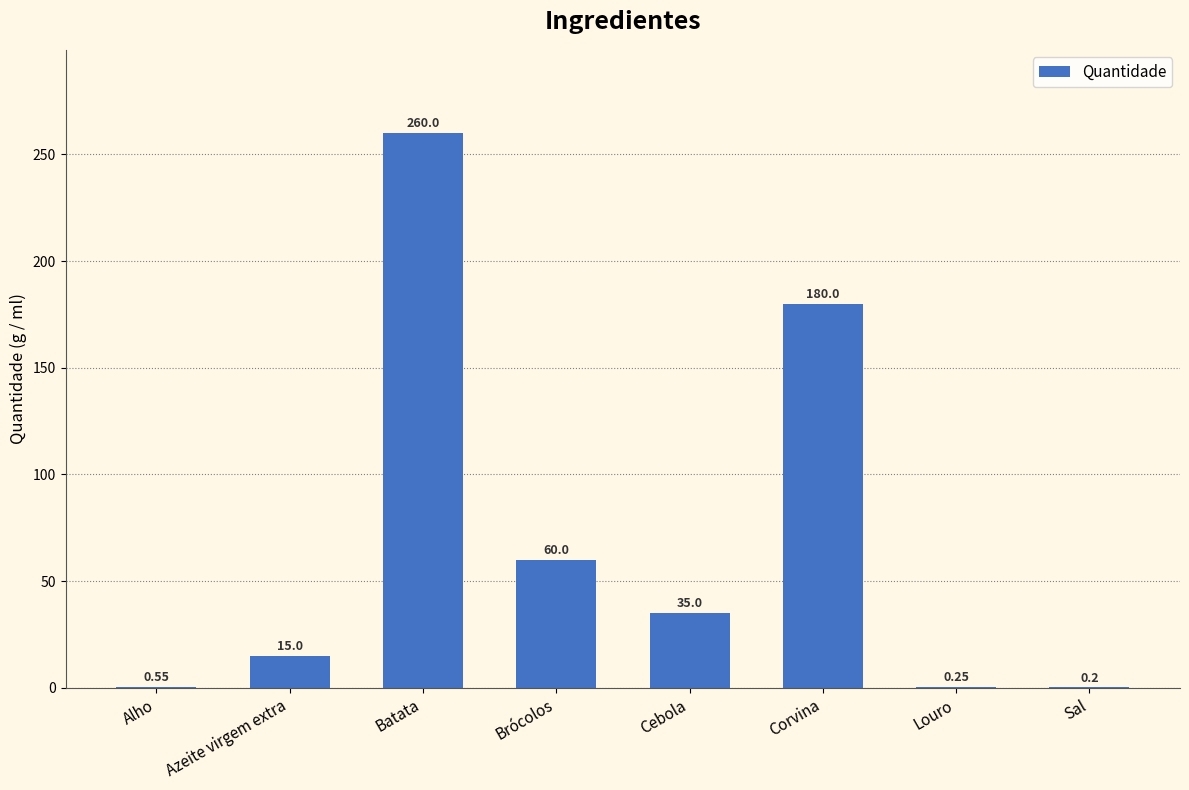

What is the change in value from Batata to Cebola?

-225.0